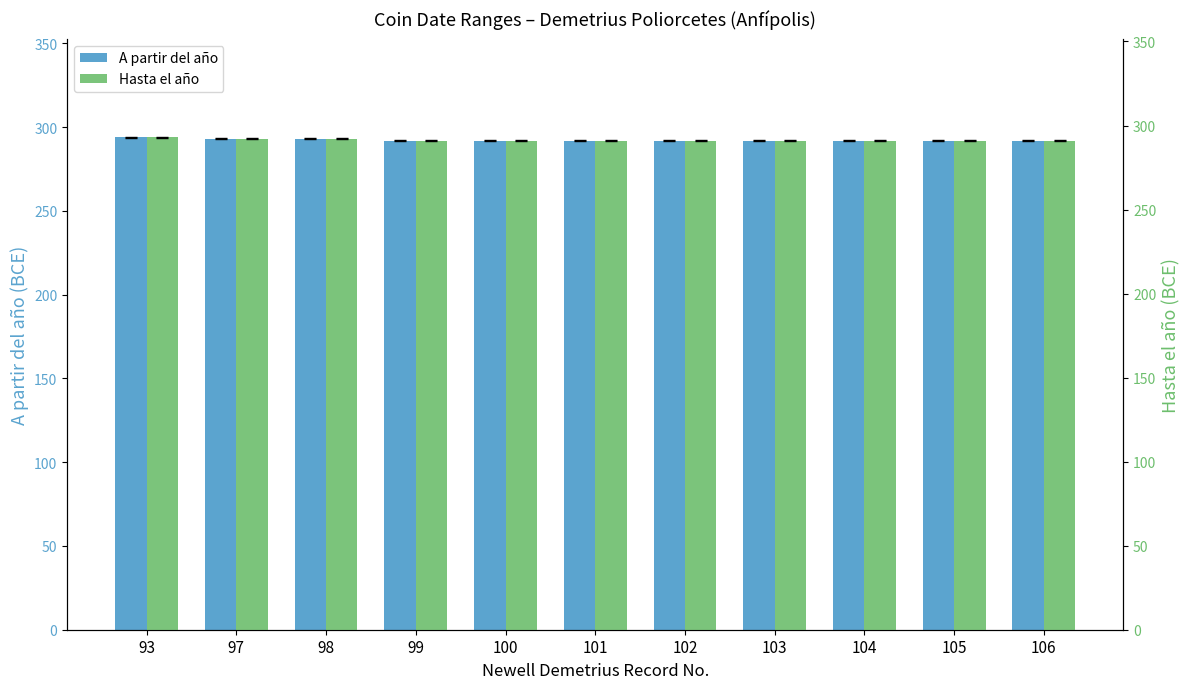

Which series has the largest range (max minus min)?

A partir del año